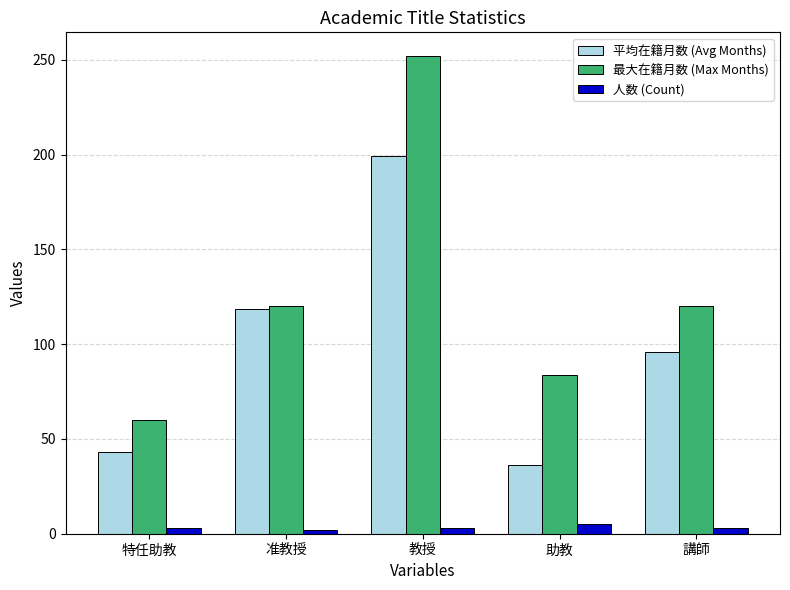

What is the approximate value of 最大在籍月数 (Max Months) at 准教授?

120.0